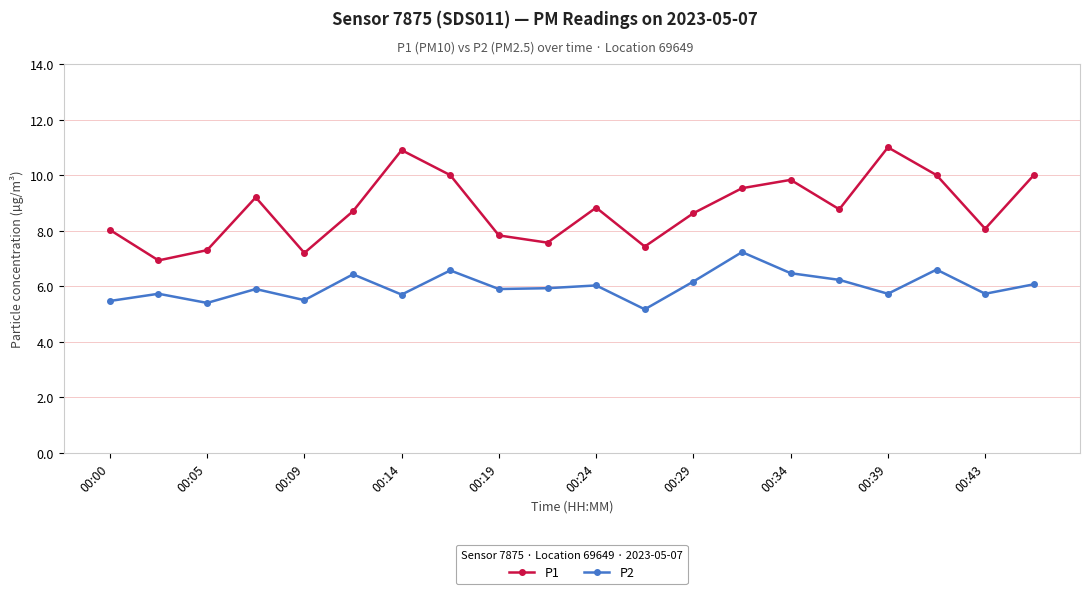

List the series in order of their peak value, lowest first.

P2, P1